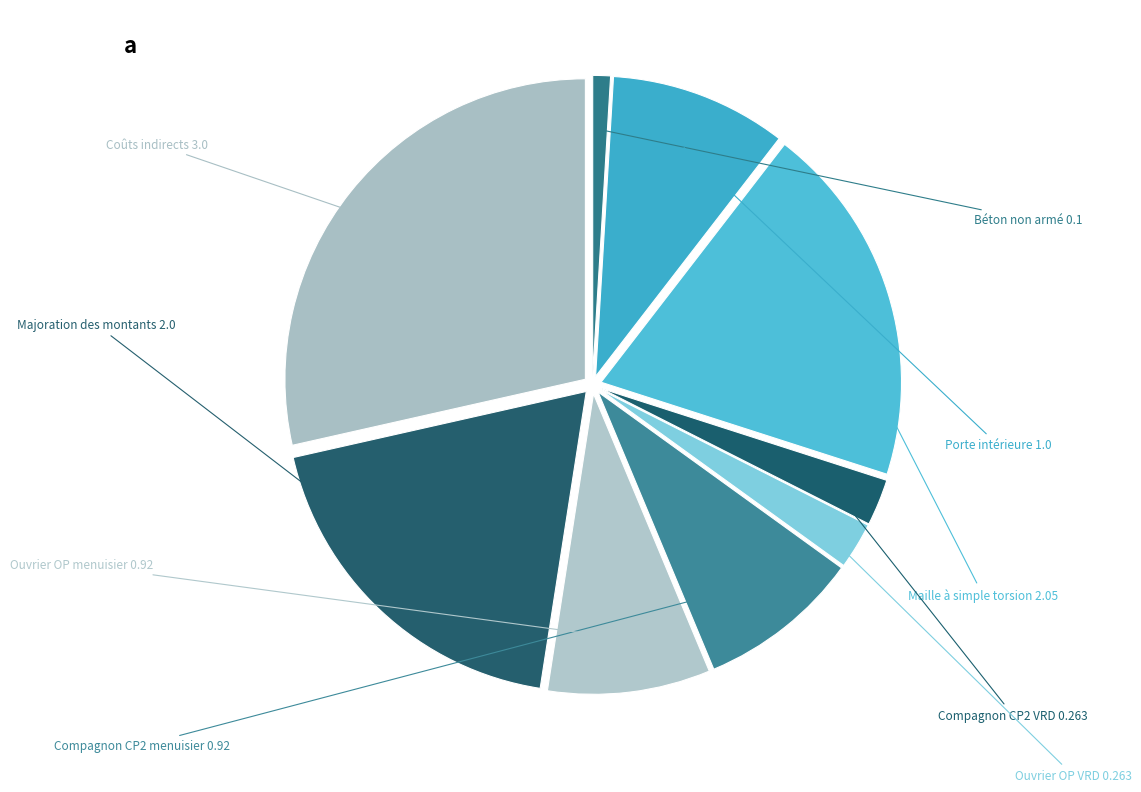

Which has a higher value, Majoration des montants or Béton non armé?

Majoration des montants